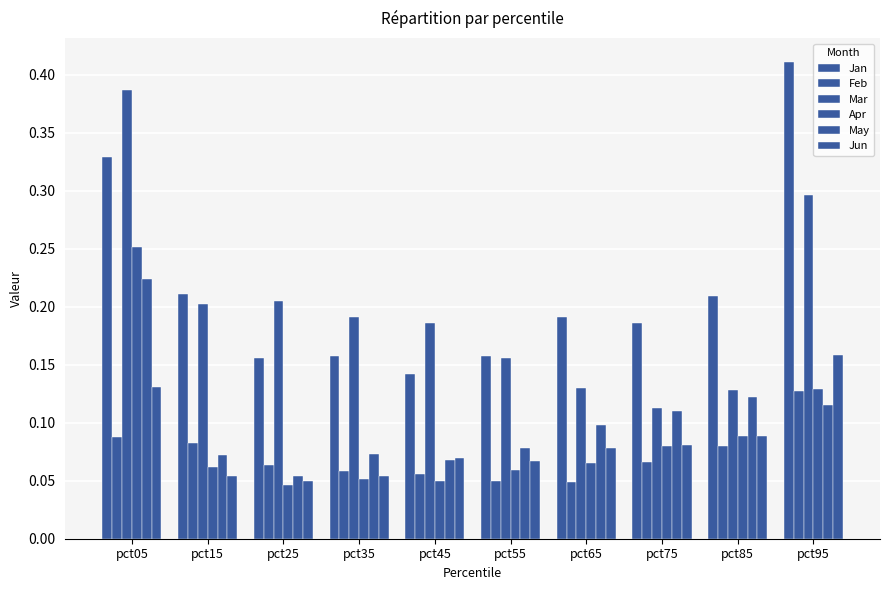

Which series has the largest total across all categories?

Jan